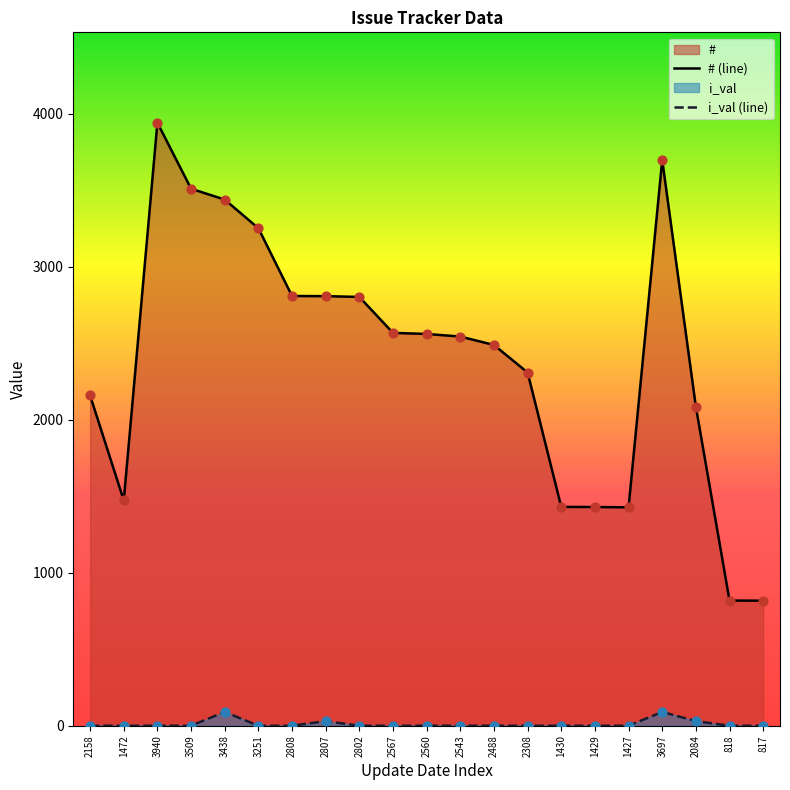

At how many categories does at least one series exceed 3590?

2